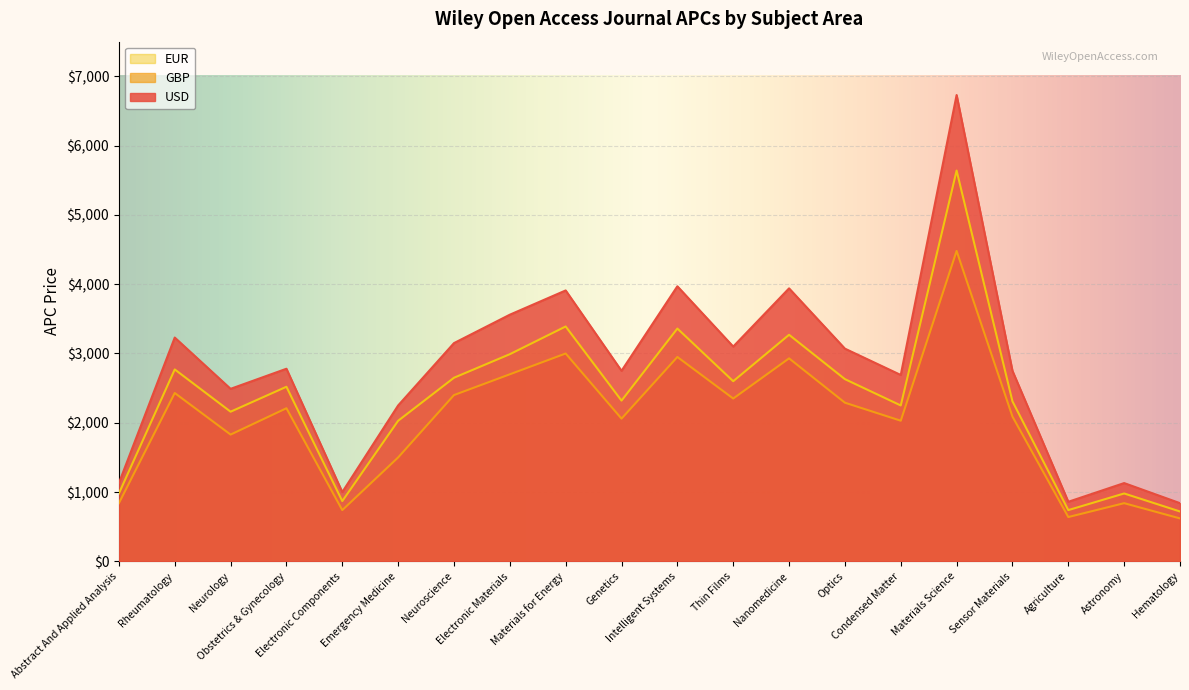

What is the value of the EUR point at the 14th from the left?

2630